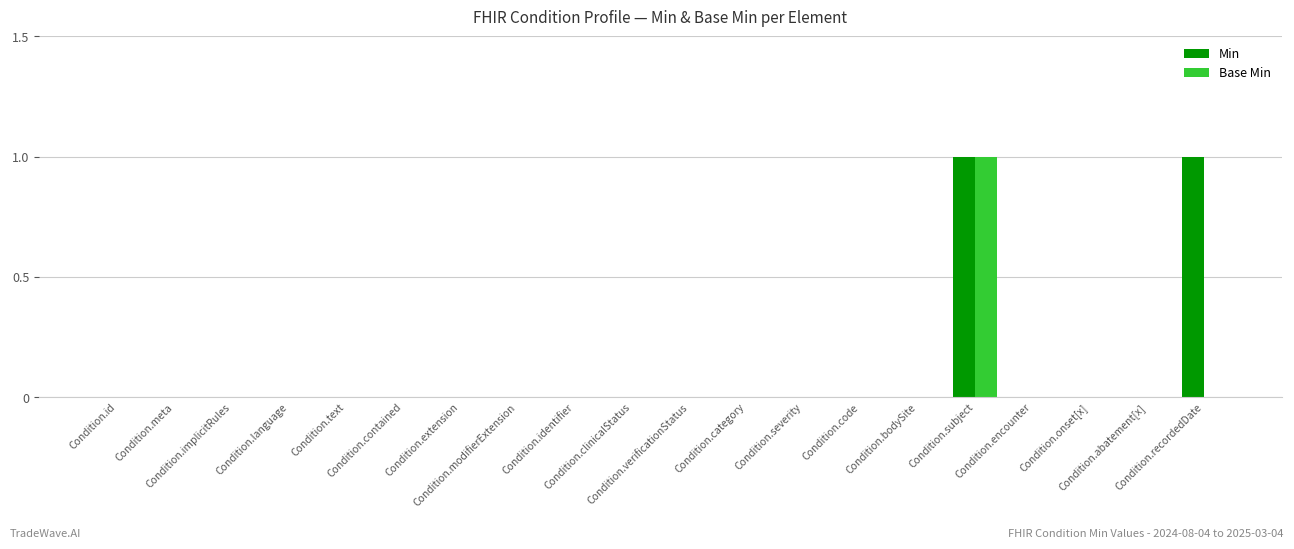

Between Condition.bodySite and Condition.category, which is larger?

Condition.bodySite